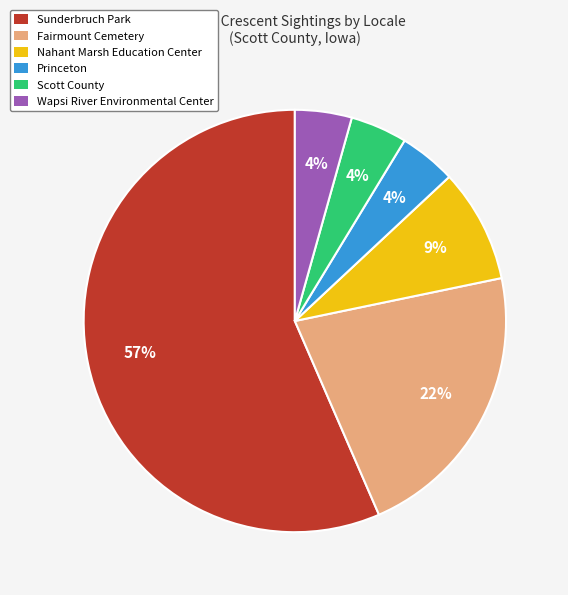

To the nearest percent, what portion does Princeton represent?

4%